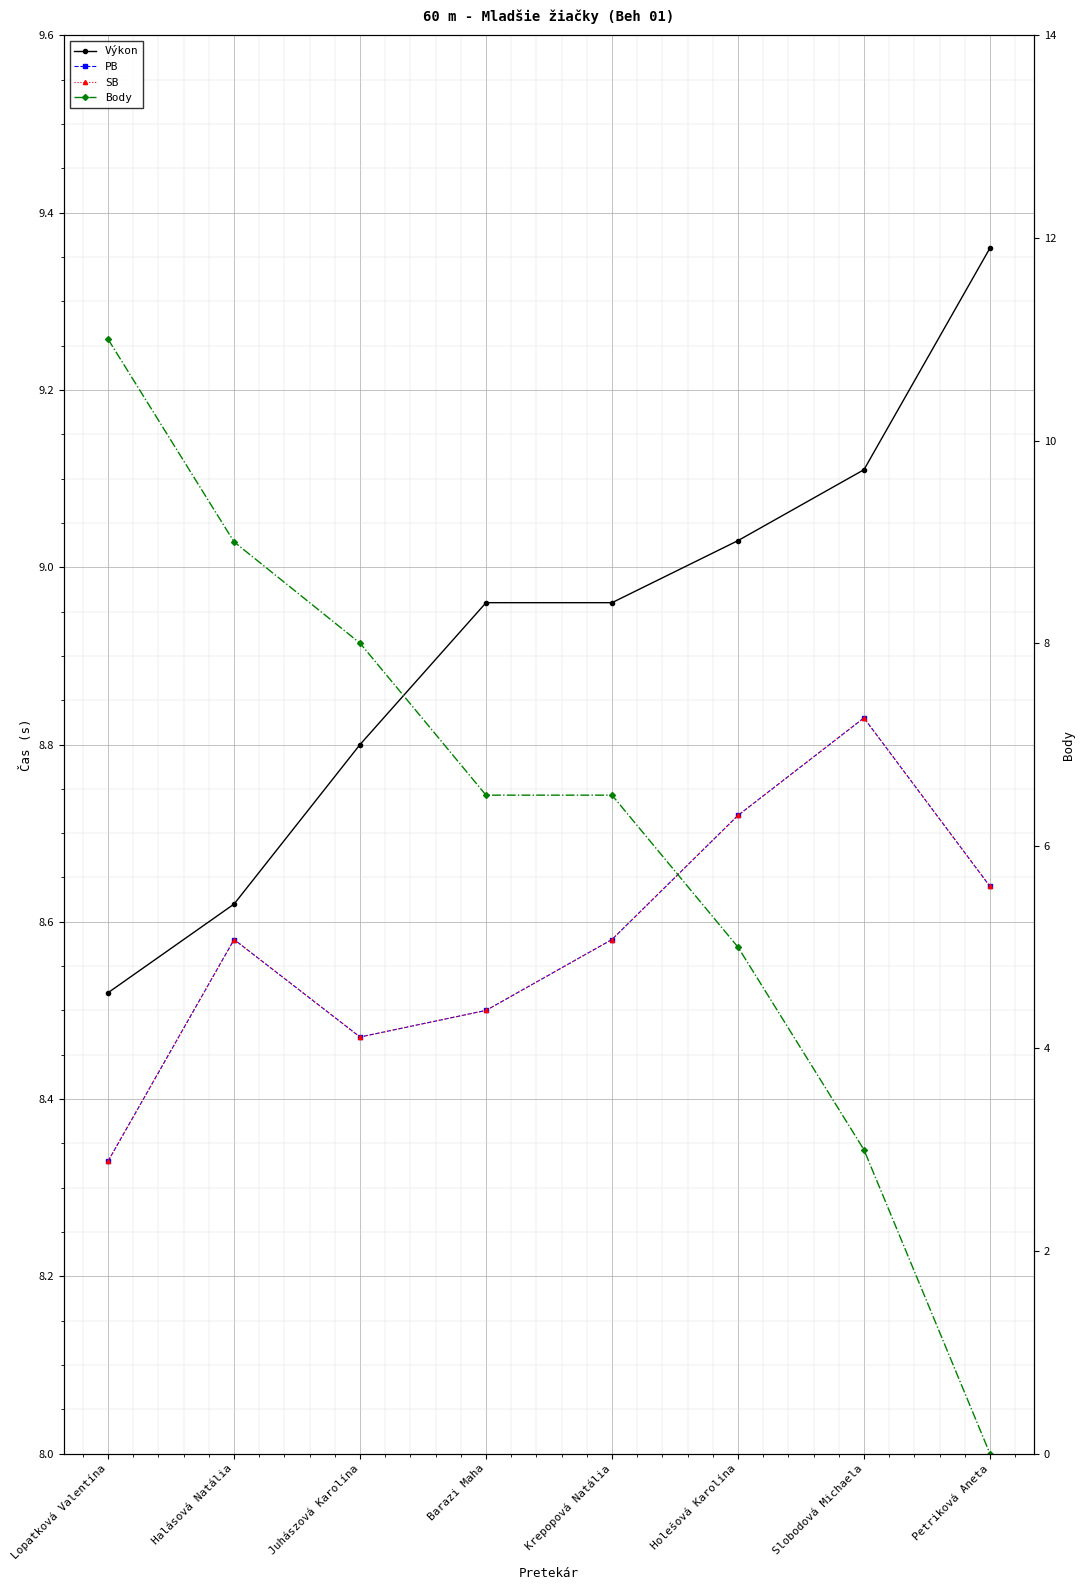

What is the sum of all SB values?

68.7